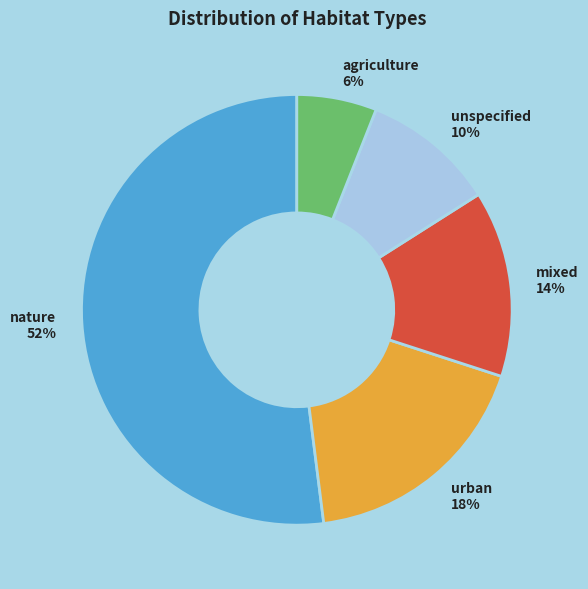

Do unspecified and nature together represent more than half of the pie?

Yes